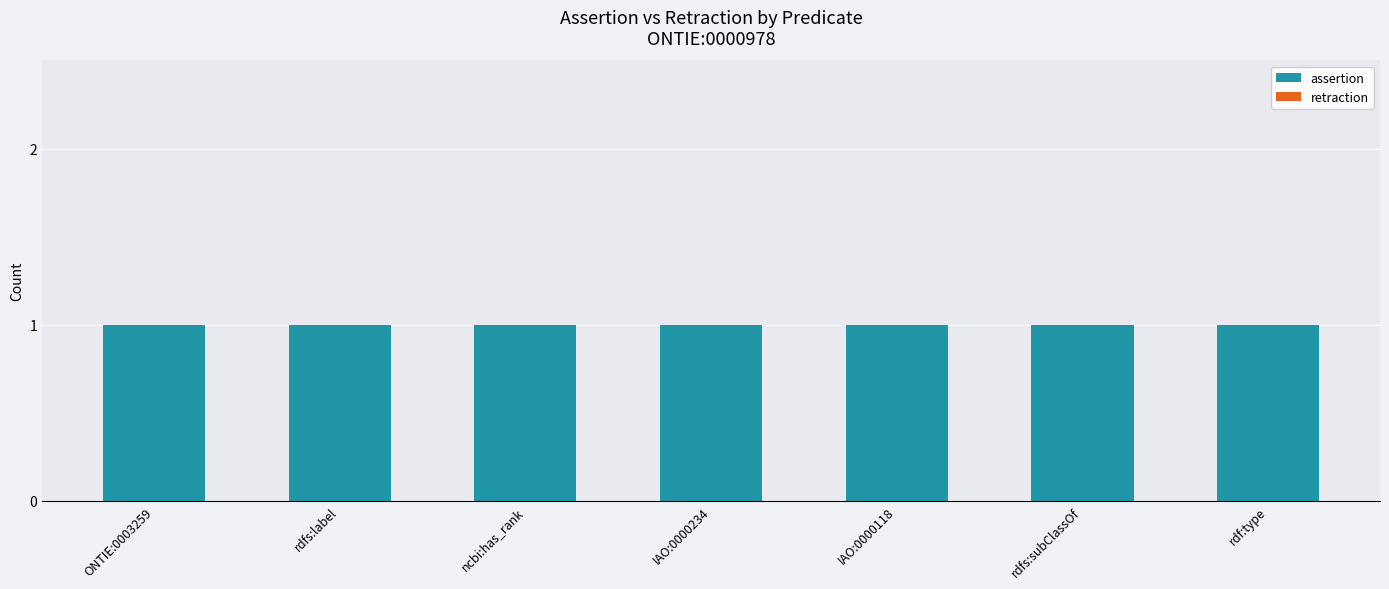

Which has a higher value, ncbi:has_rank or IAO:0000234?

ncbi:has_rank